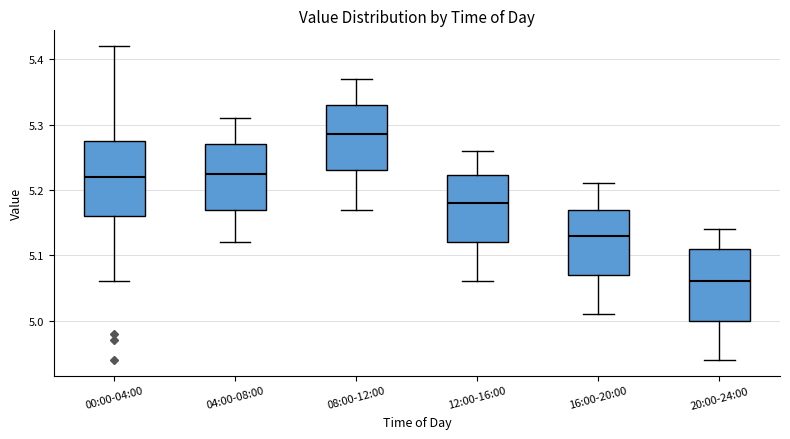

Where does the upper whisker of the box for 20:00-24:00 end on the y-axis? The values are not printed on the chart, so give them approximately, as read against the axis.

5.14